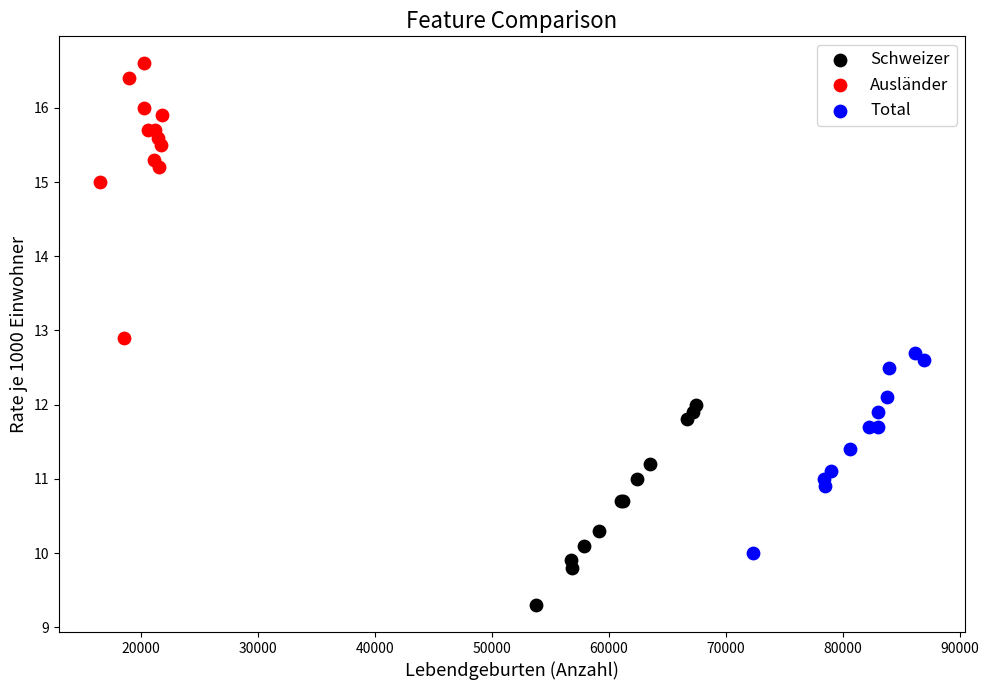

What are all the series names shown in the legend?

Schweizer, Ausländer, Total